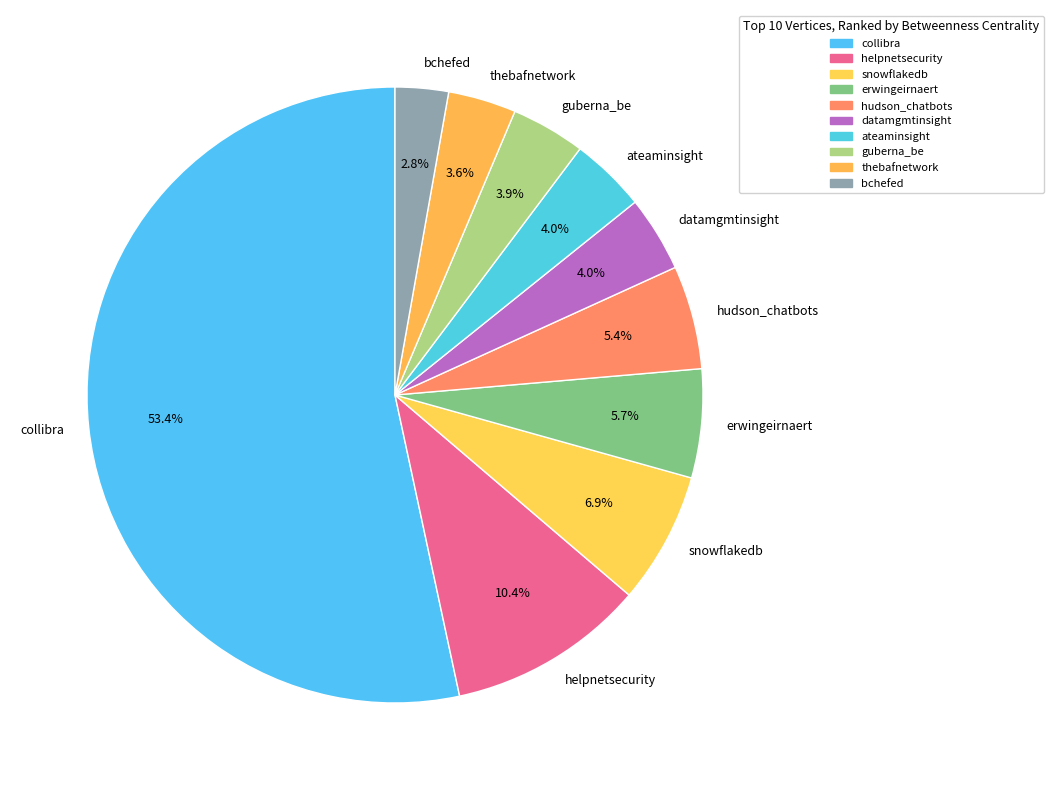

Does any single category account for the majority?

Yes